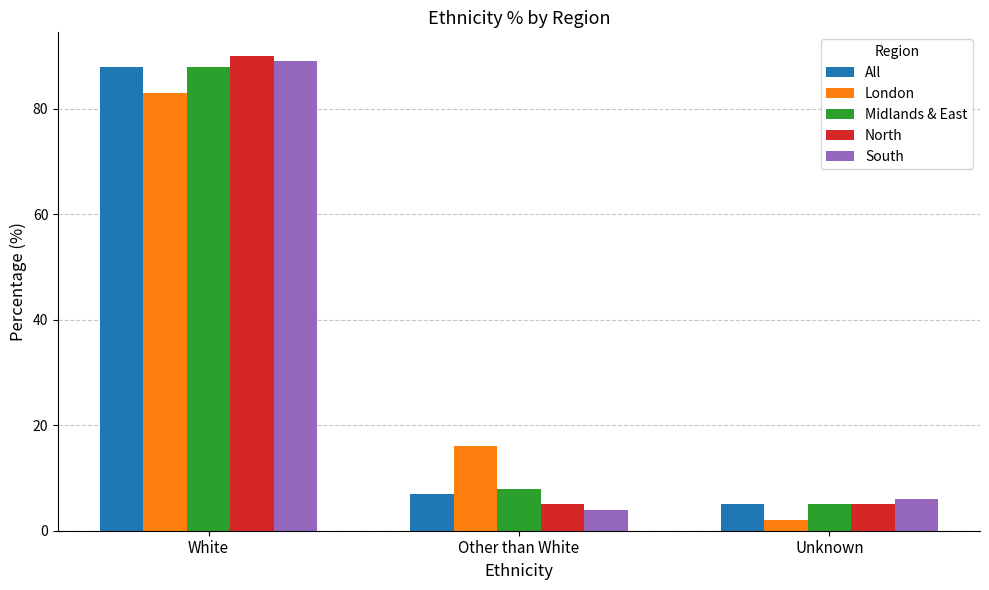

Count the number of categories in the chart.

3